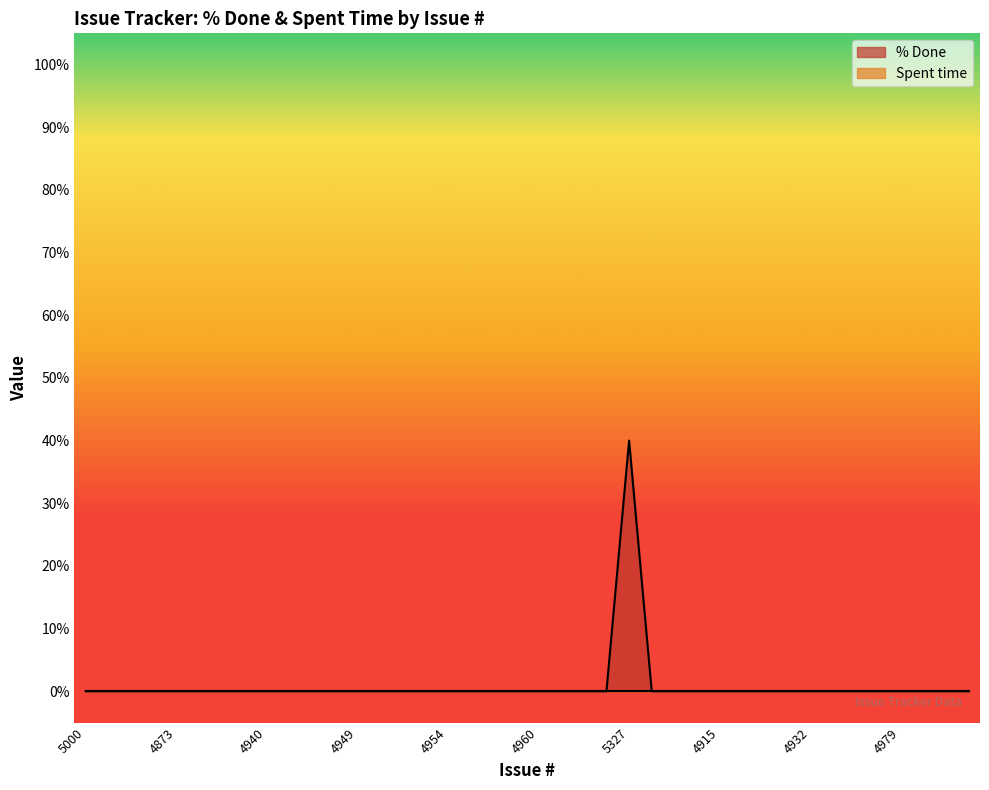

What is the maximum value shown in the chart?

40